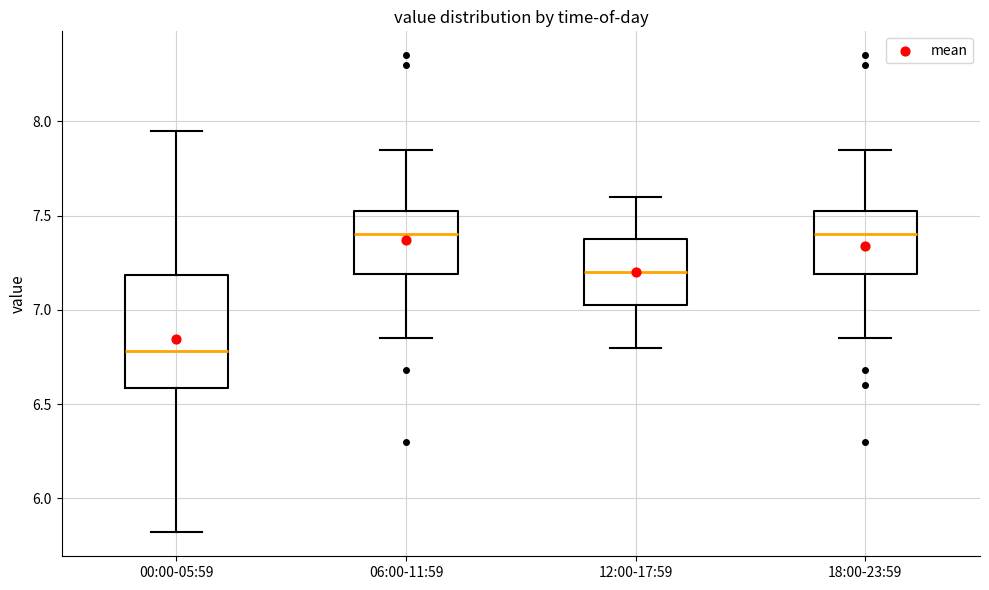

Which box has the lowest median line?

00:00-05:59